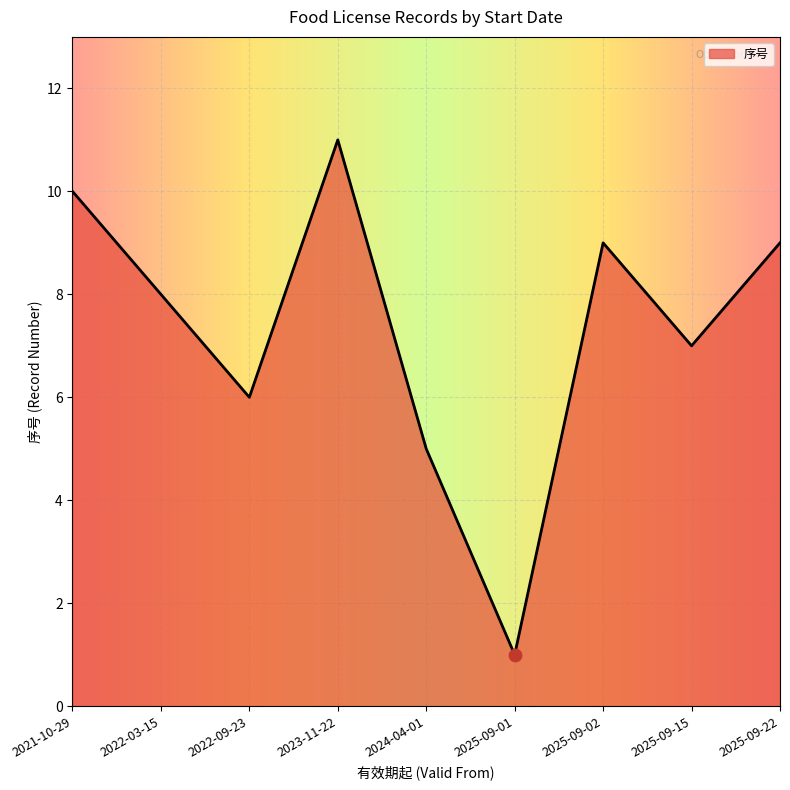

Which has a higher value, 2025-09-02 or 2025-09-01?

2025-09-02